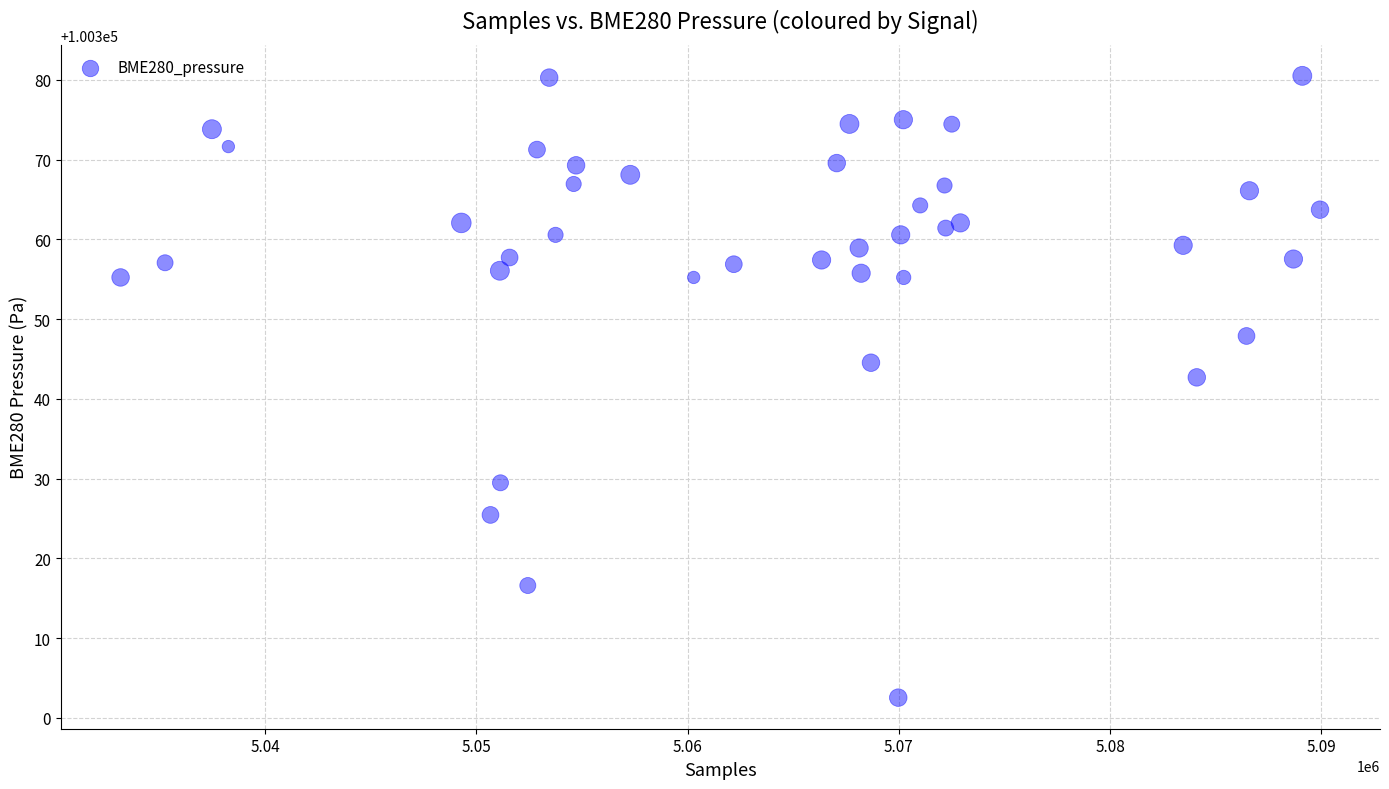

What is the range of X values (max minus min)?

56775.0